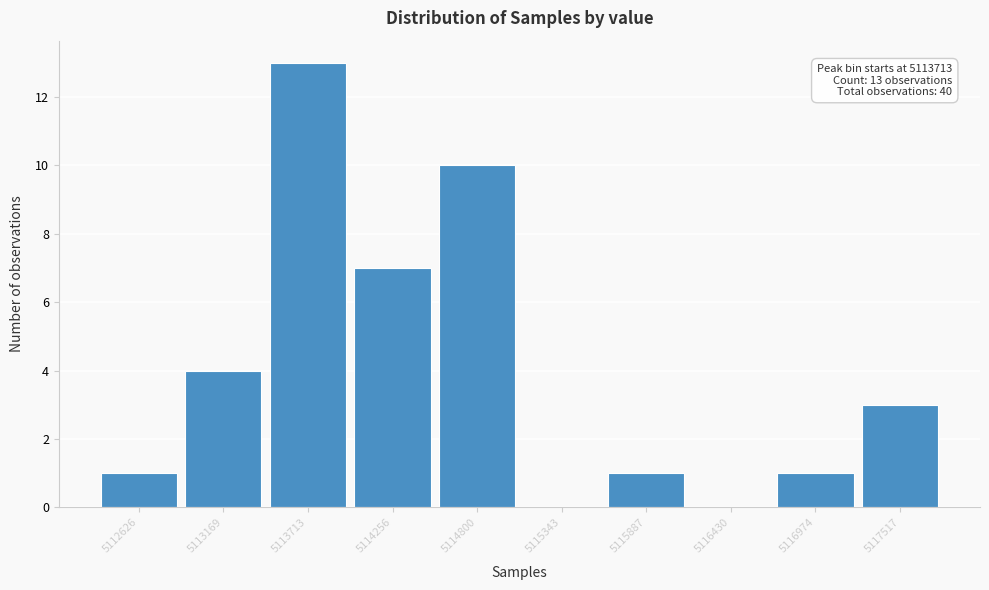

Reading right to left, list all the values displayed in this chart.

5117517=3	5116974=1	5116430=0	5115887=1	5115343=0	5114800=10	5114256=7	5113713=13	5113169=4	5112626=1